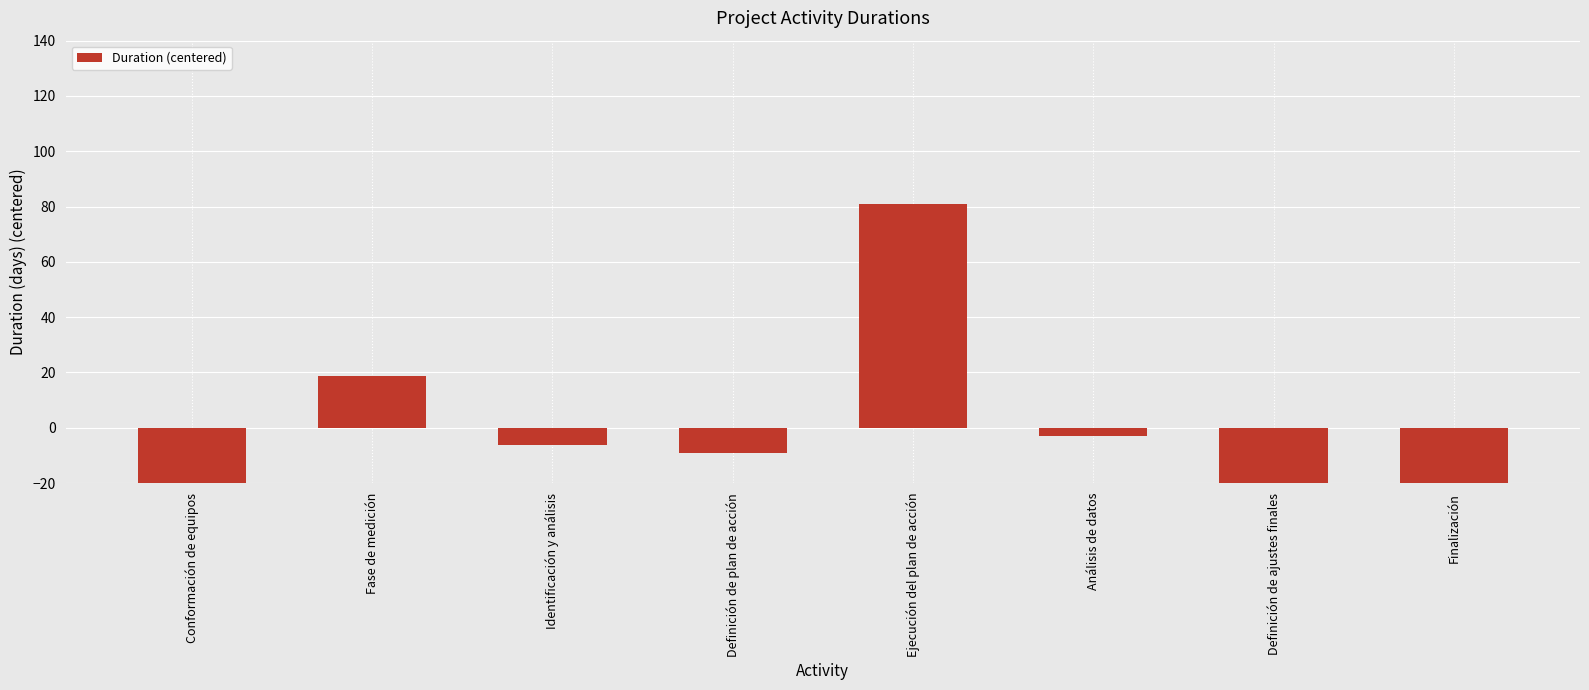

Reading left to right, extract all data points from this chart.

-33.1	18.9	-6.1	-9.1	80.9	-3.1	-22.1	-26.1